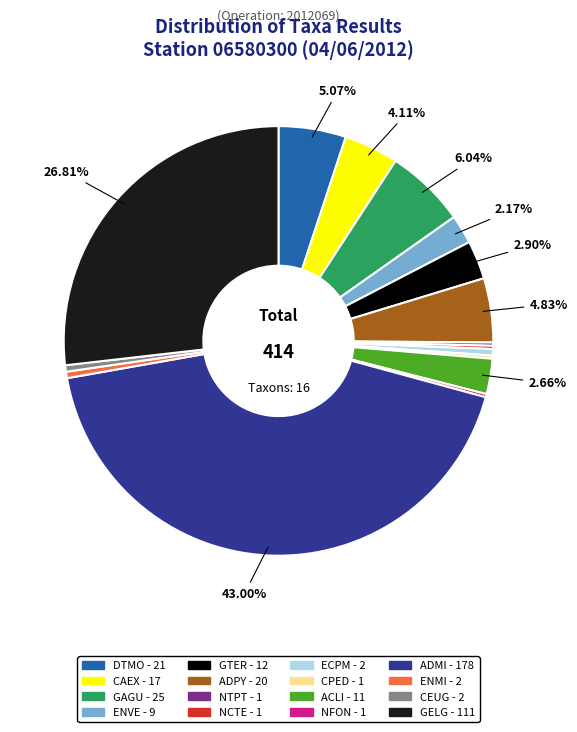

The ECPM slice represents 9% of the pie. True or false?

False